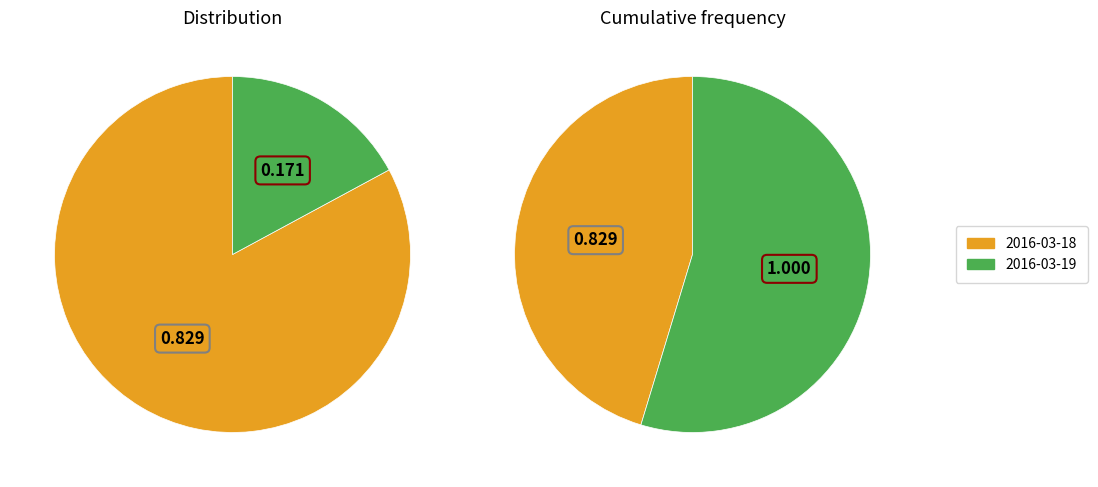

Is 2016-03-18 the majority of the pie?

Yes